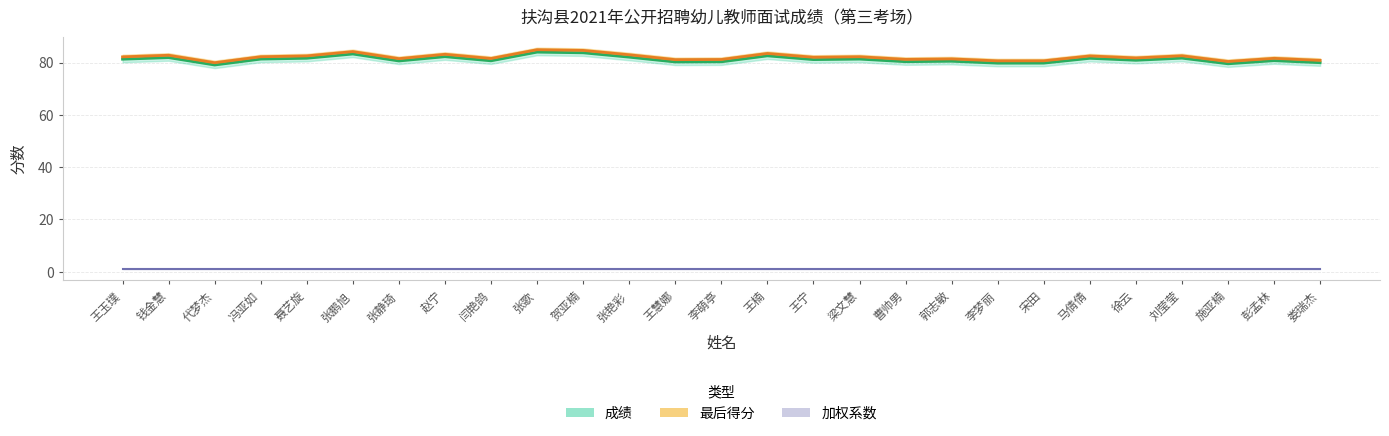

What is the label of the 10th point from the left?

张歌